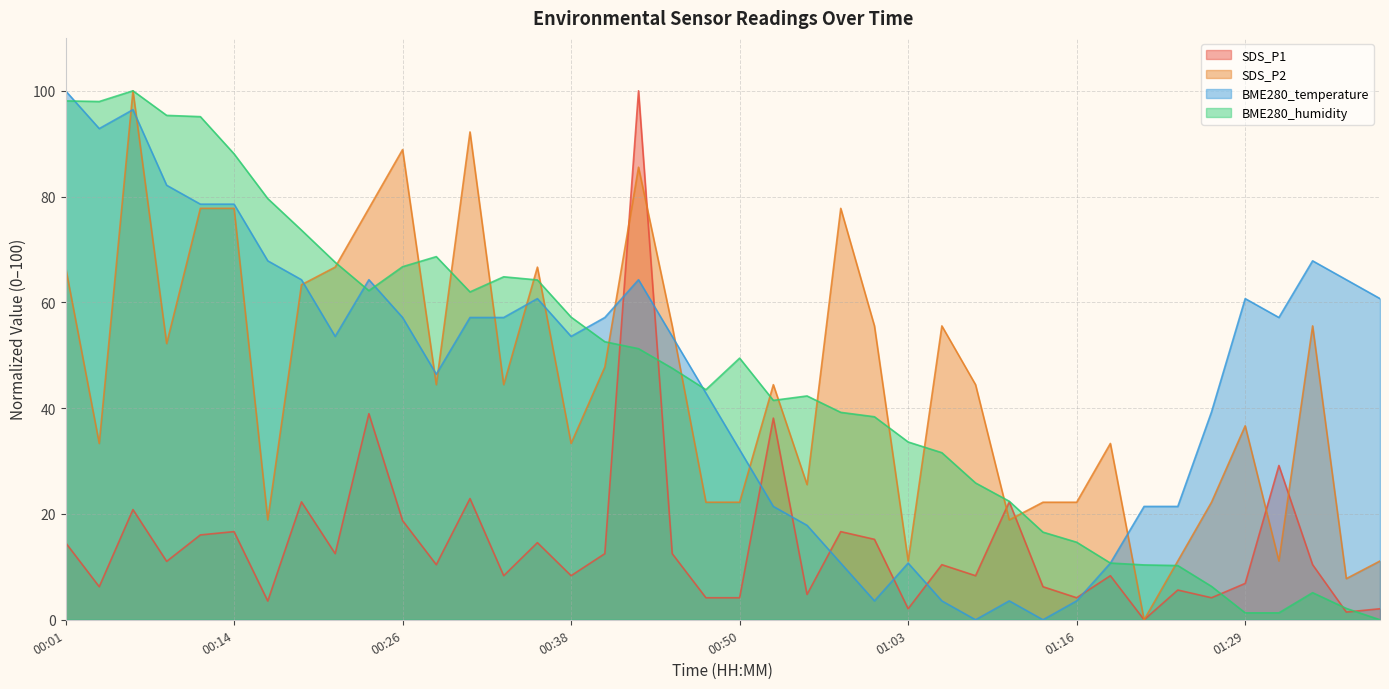

What is the label of the 25th point from the left?

01:00